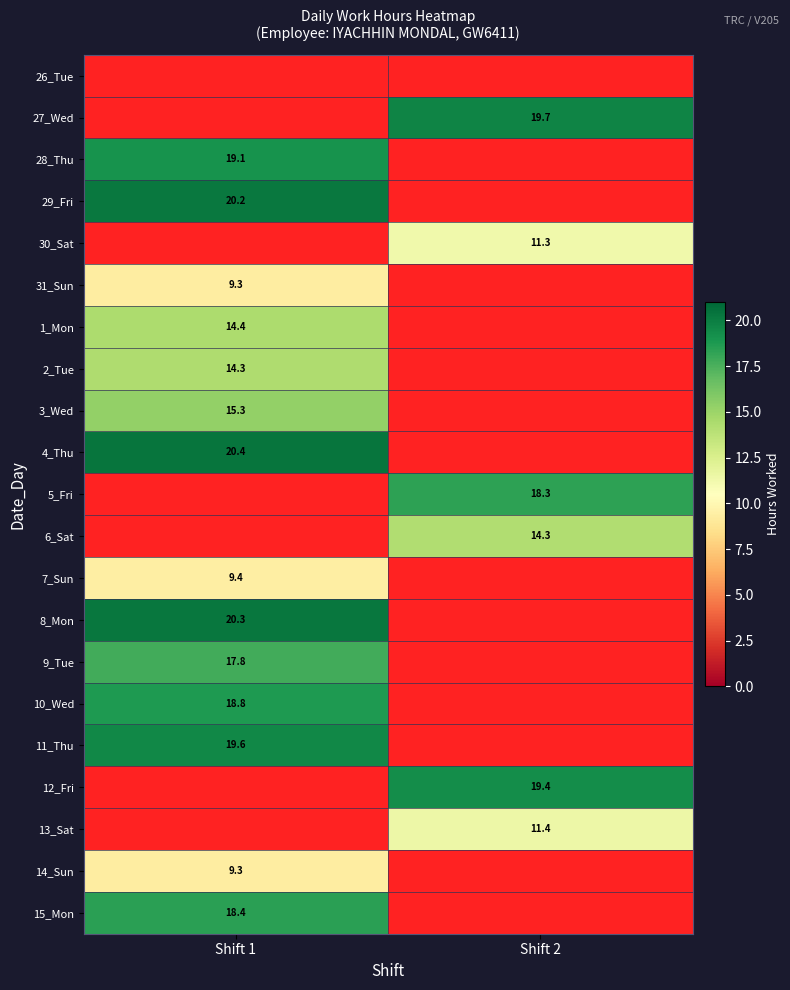

True or false: 9_Tue has a value of 11.2 at Shift 1.

False